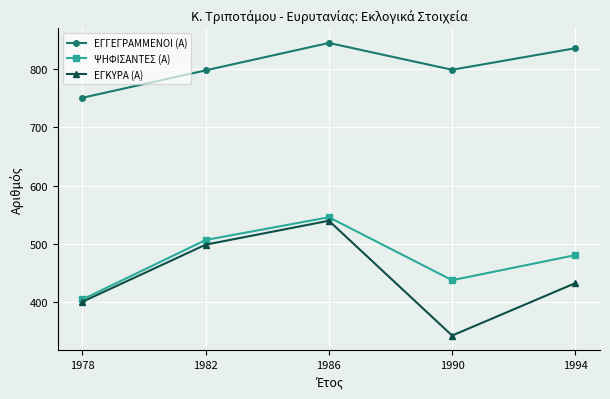

How many lines are shown in the chart?

3